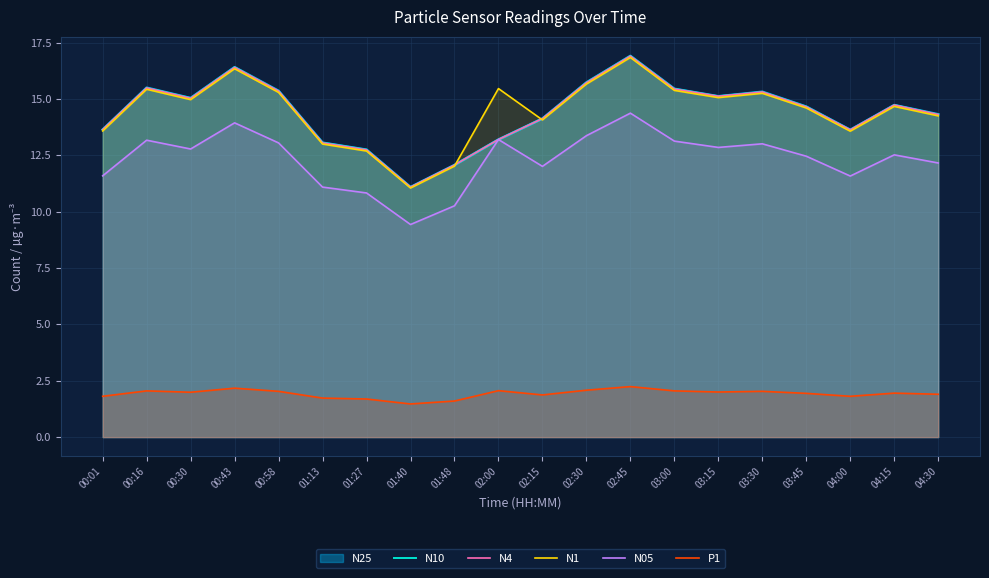

Which series changed the most between 00:16 and 00:43?

N10